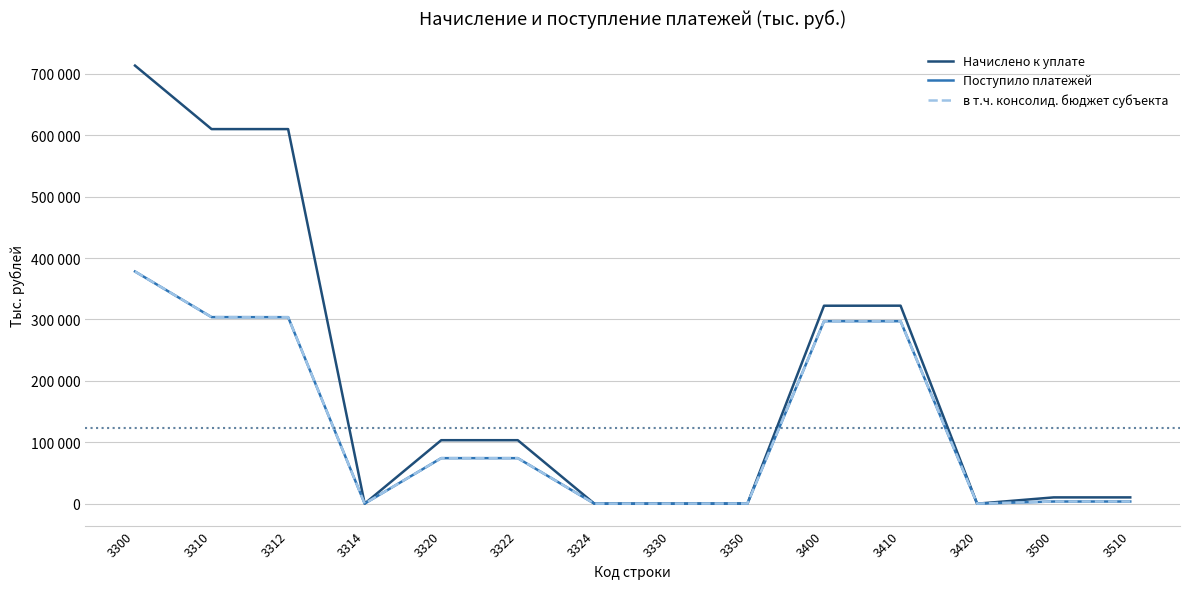

In Поступило платежей, how many points are lower than both neighbors (excluding endpoints)?

3